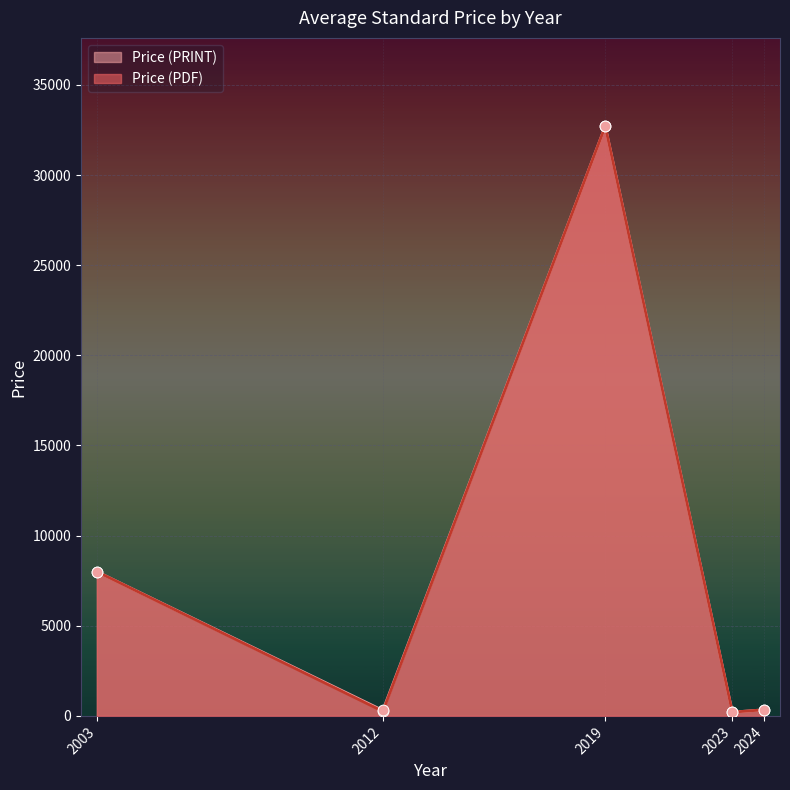

At how many categories does at least one series exceed 1805?

2